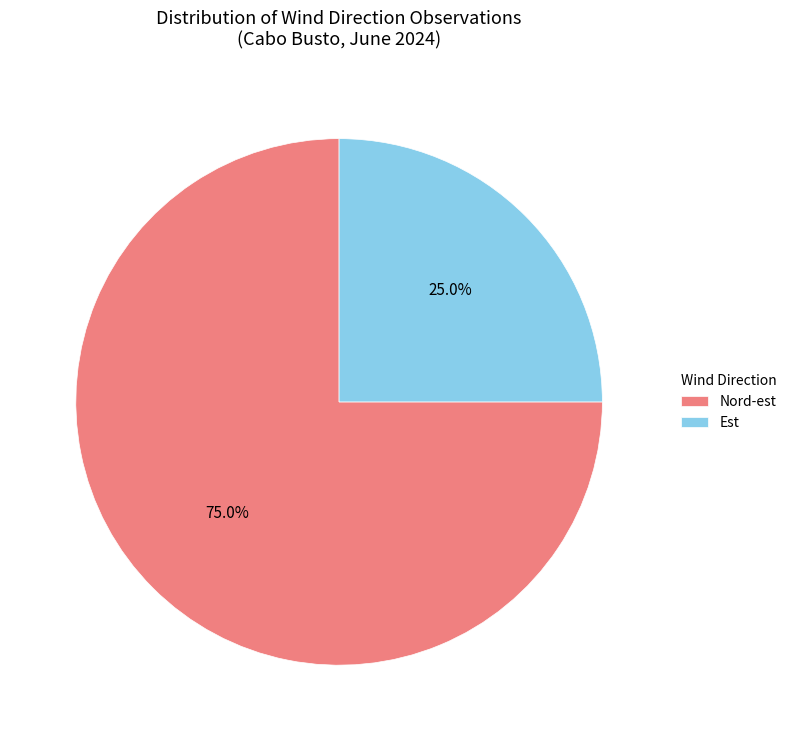

Combined, what portion of the pie is Est and Nord-est?

100.0%